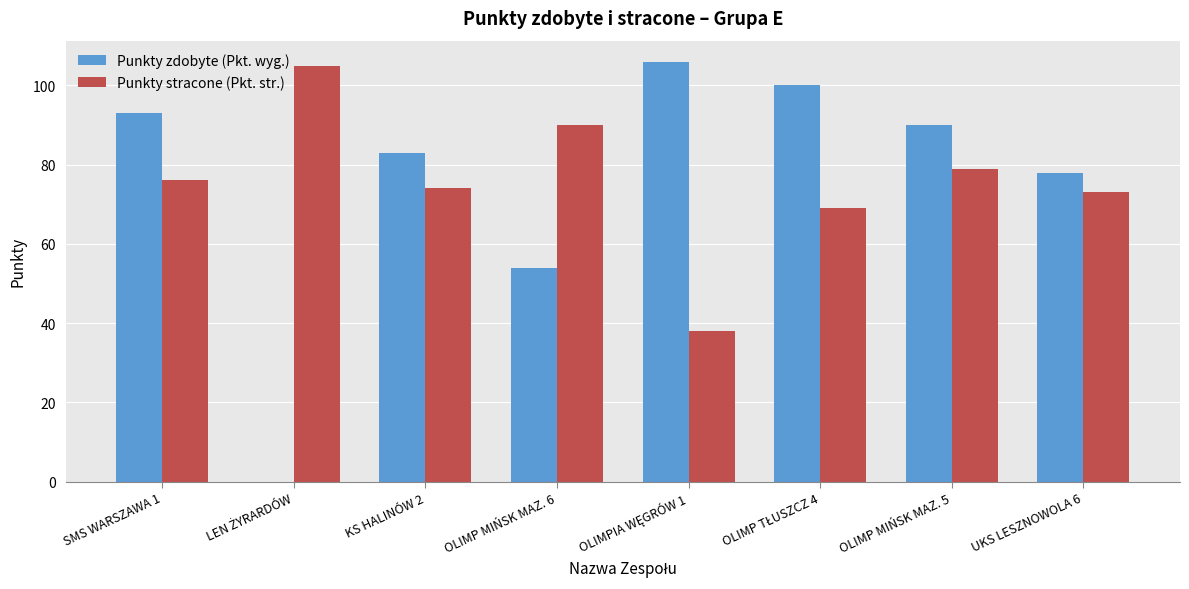

What is the total value across all series at OLIMP MIŃSK MAZ. 5?

169